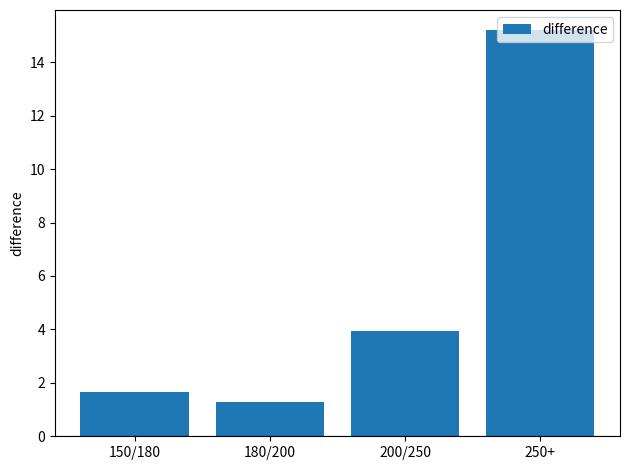

What is the difference between the values at 180/200 and 200/250?

2.7